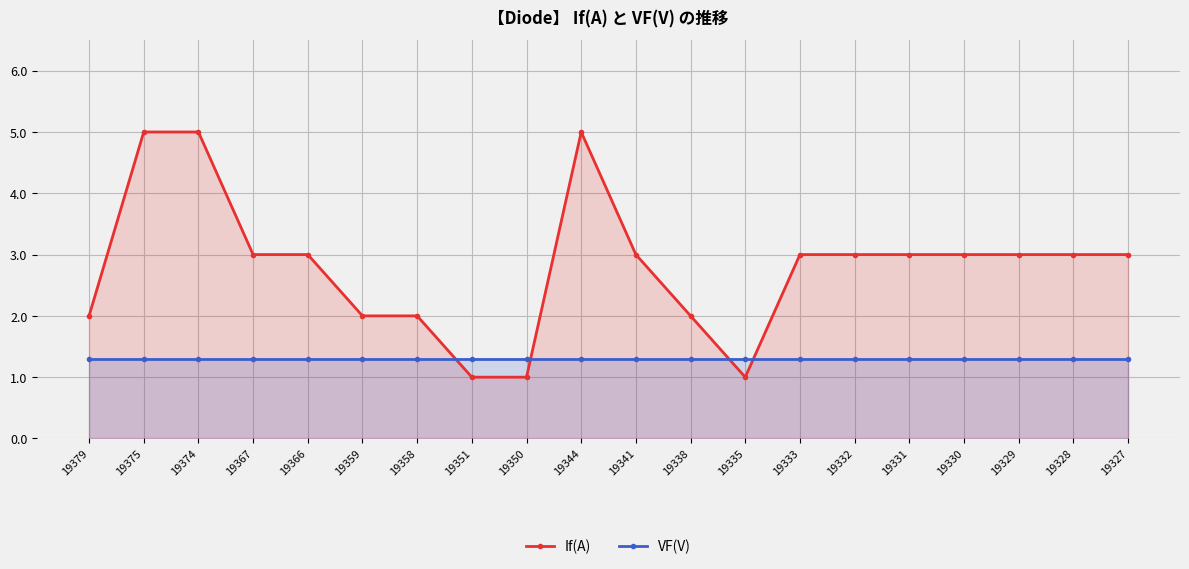

True or false: If(A) has a value of 3.0 at 19367.

True